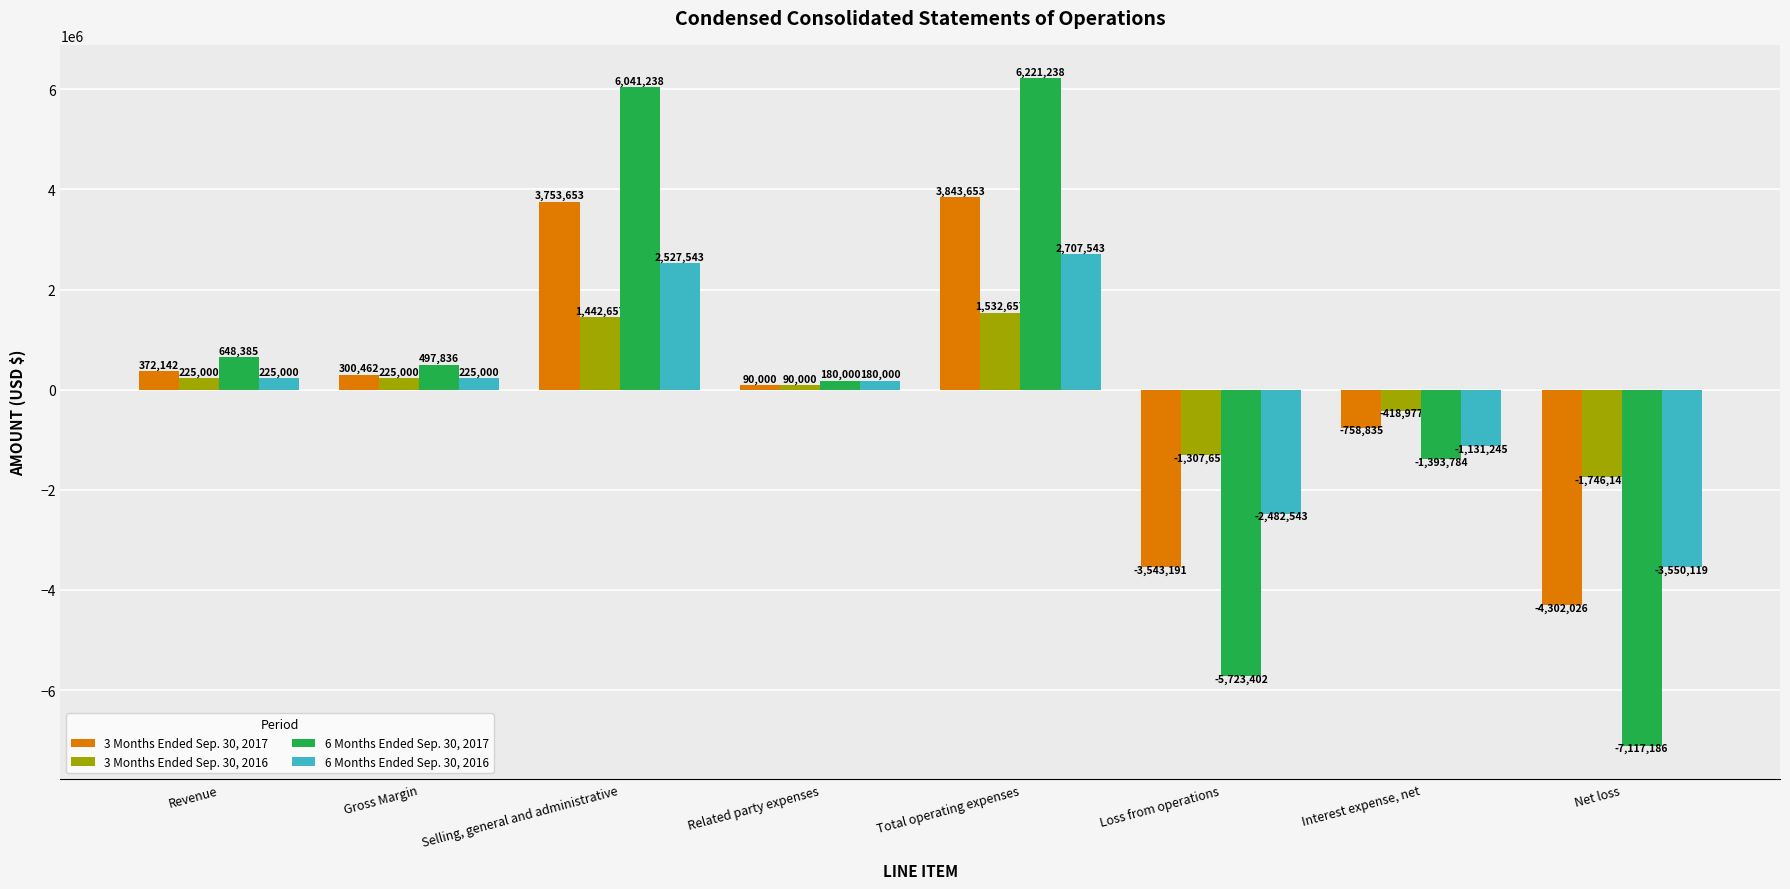

At which category does the chart reach its peak across all series?

Total operating expenses